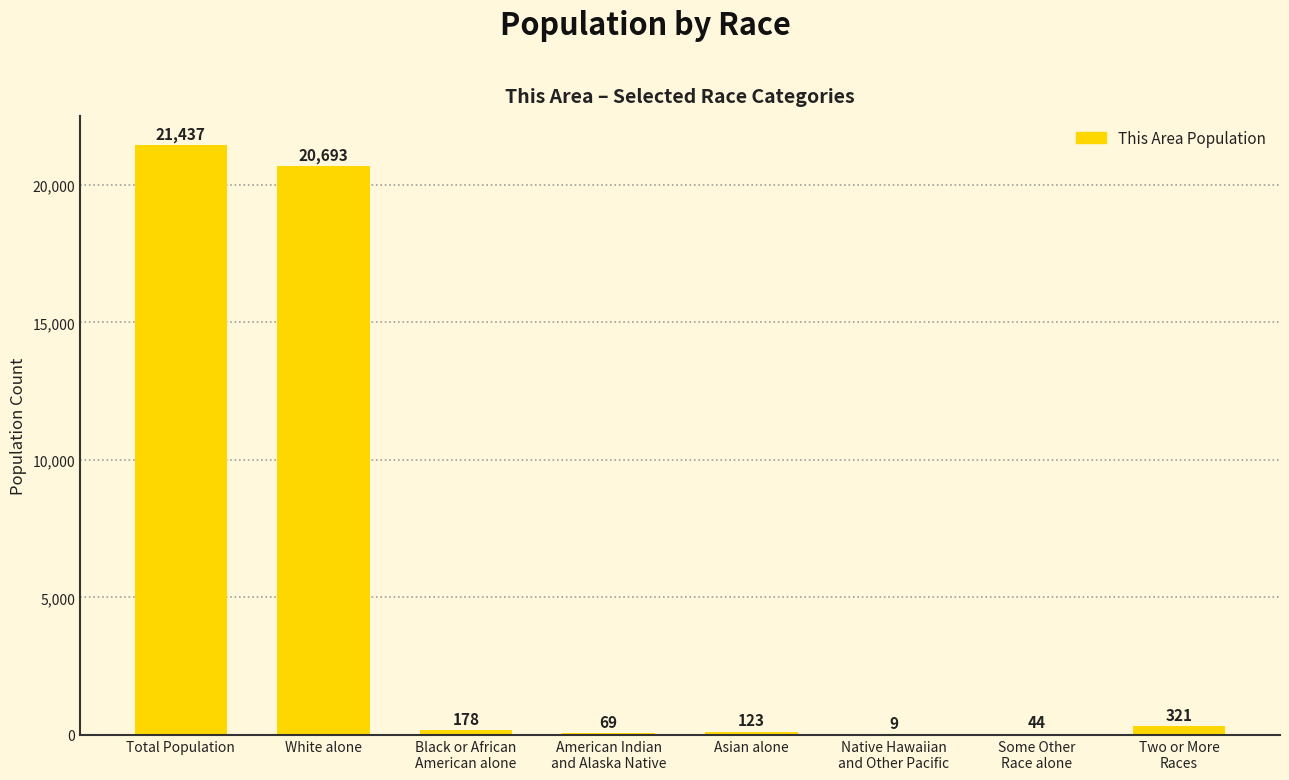

What is the sum of all values?

42874